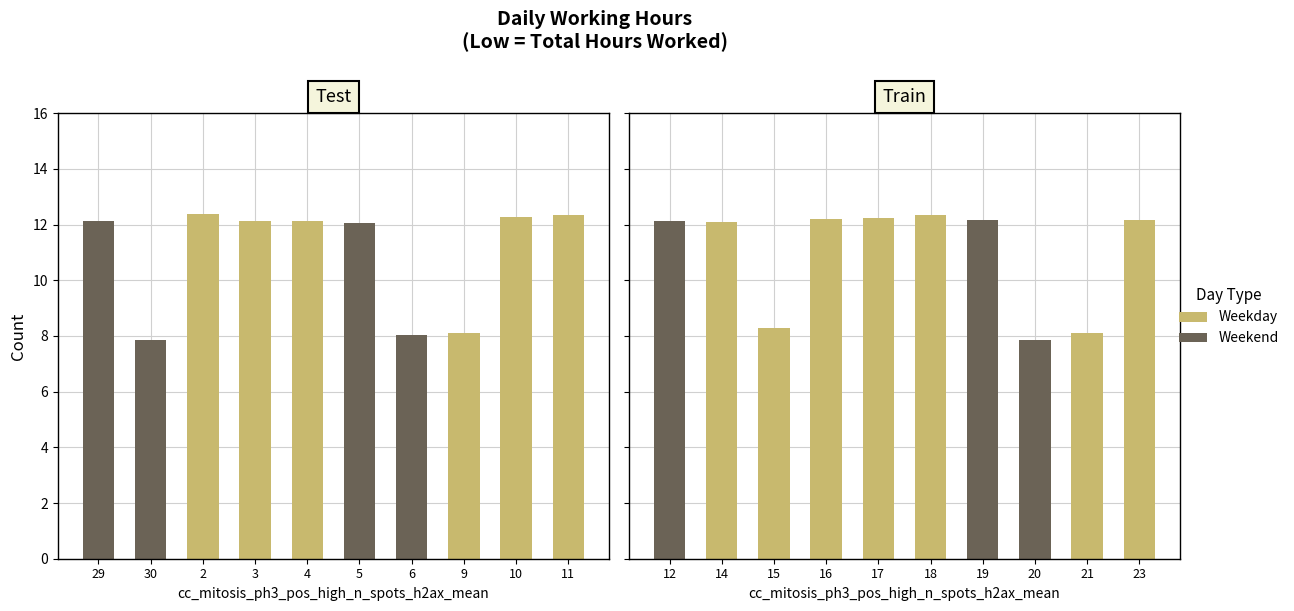

What is the change in value from 29 to 30?

-4.3